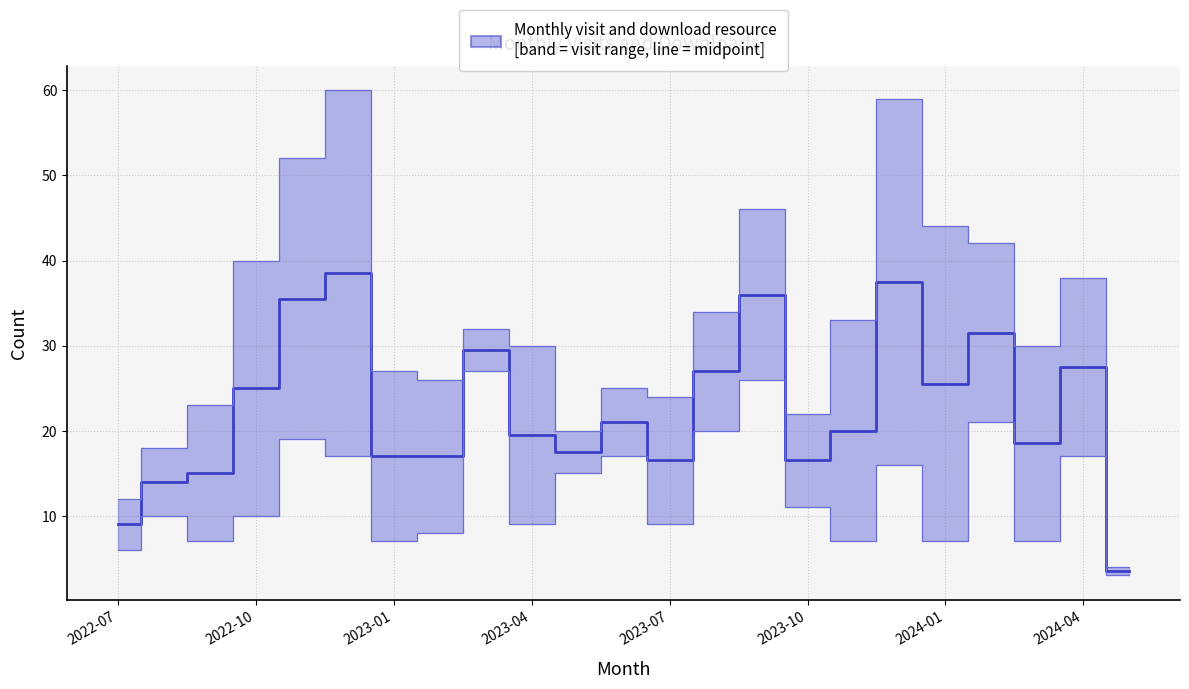

True or false: Median (visit+download)/2 and monthly_visit cross at least once.

False